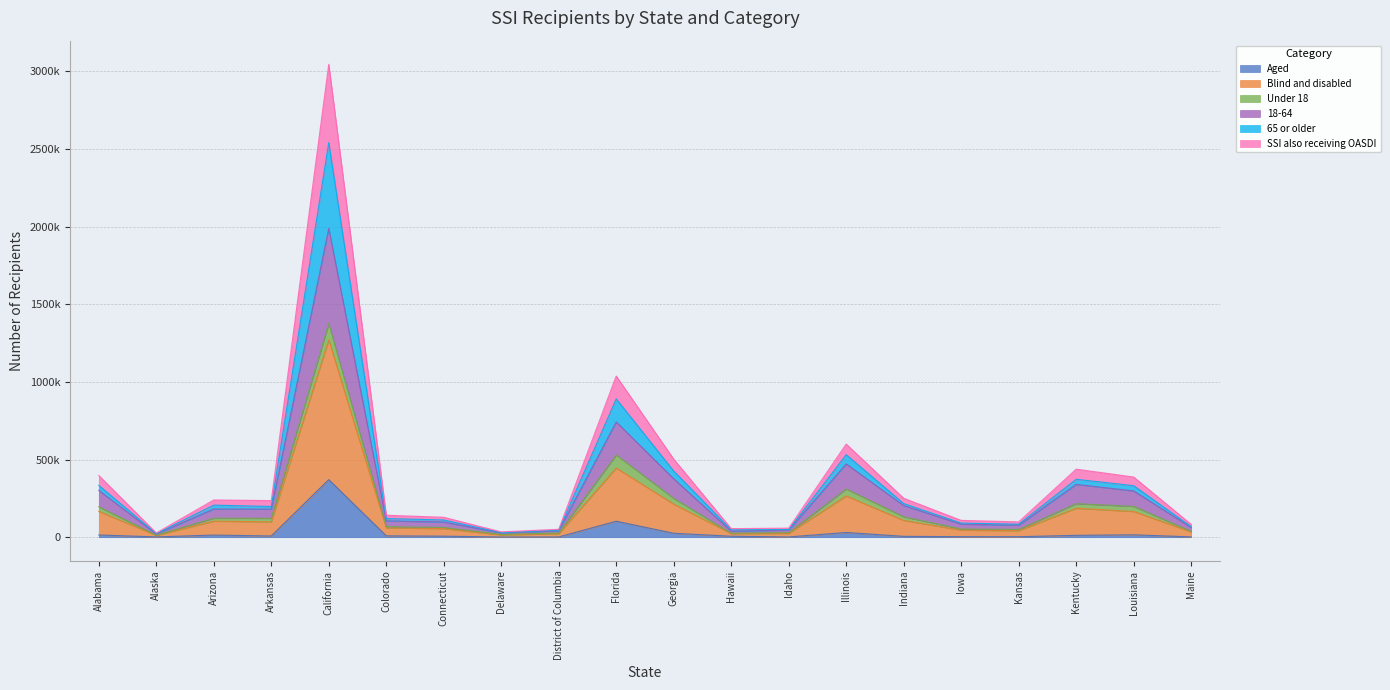

Which category has the lowest value in the 18-64 series?

Alaska